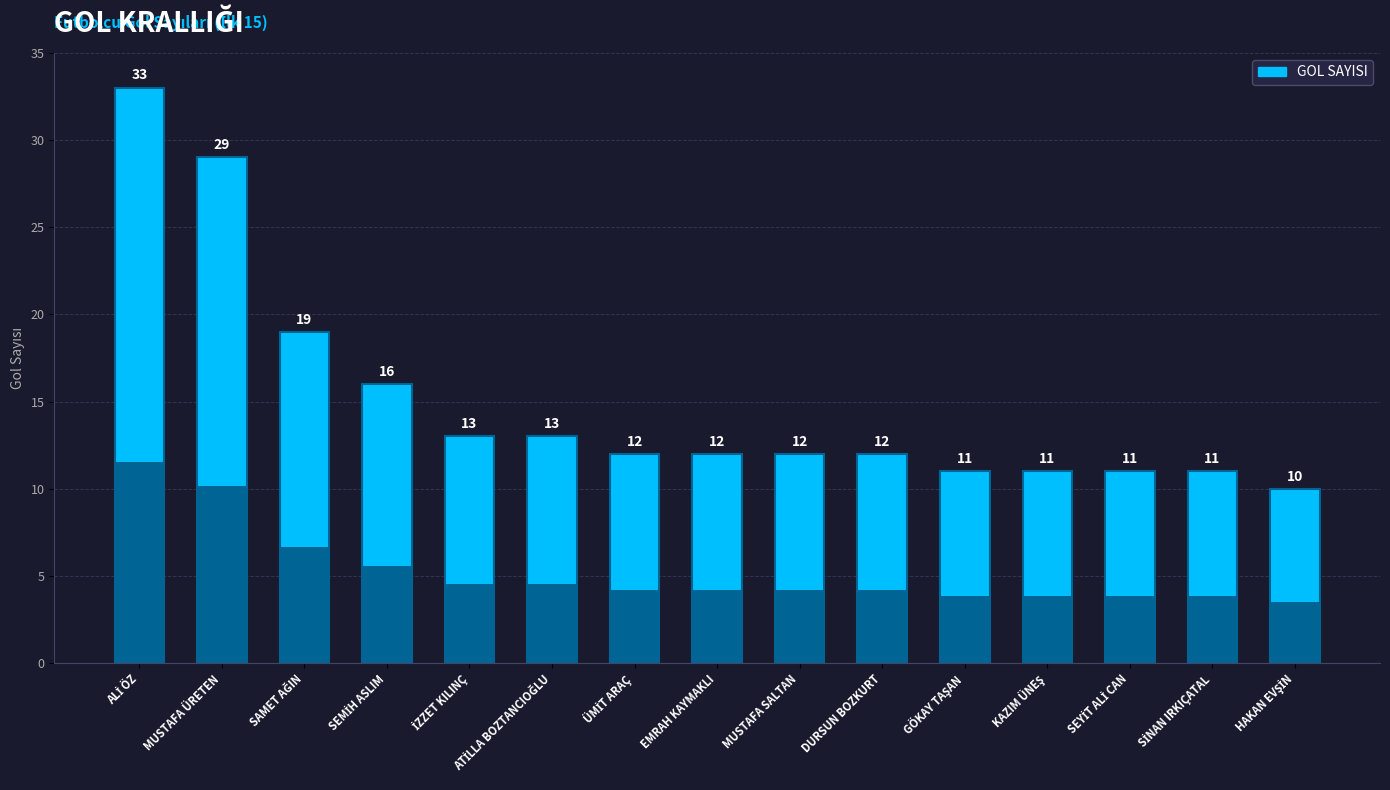

Which category has the lowest value across all series?

HAKAN EVŞİN